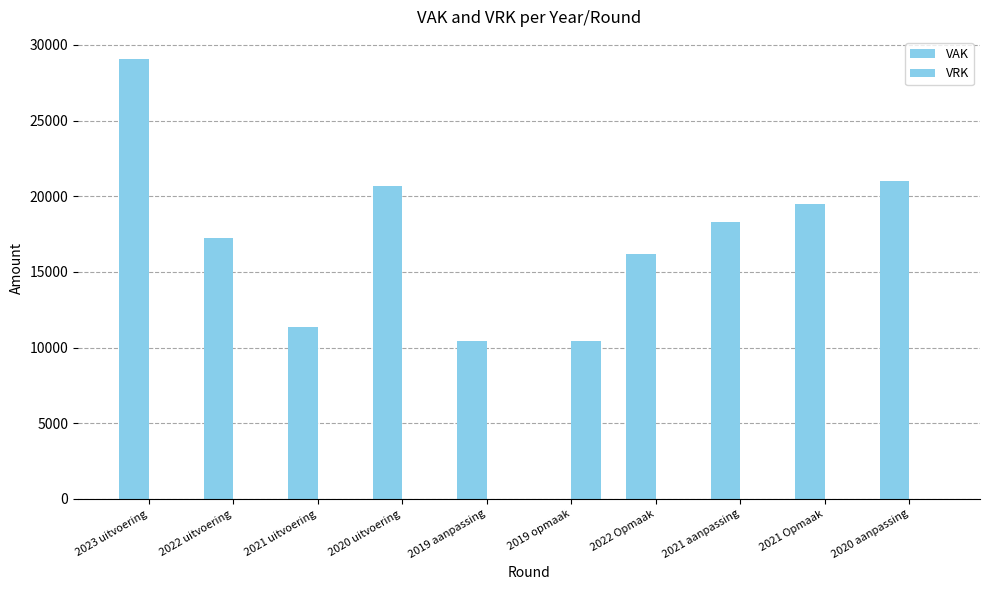

List the series in order of their peak value, lowest first.

VRK, VAK